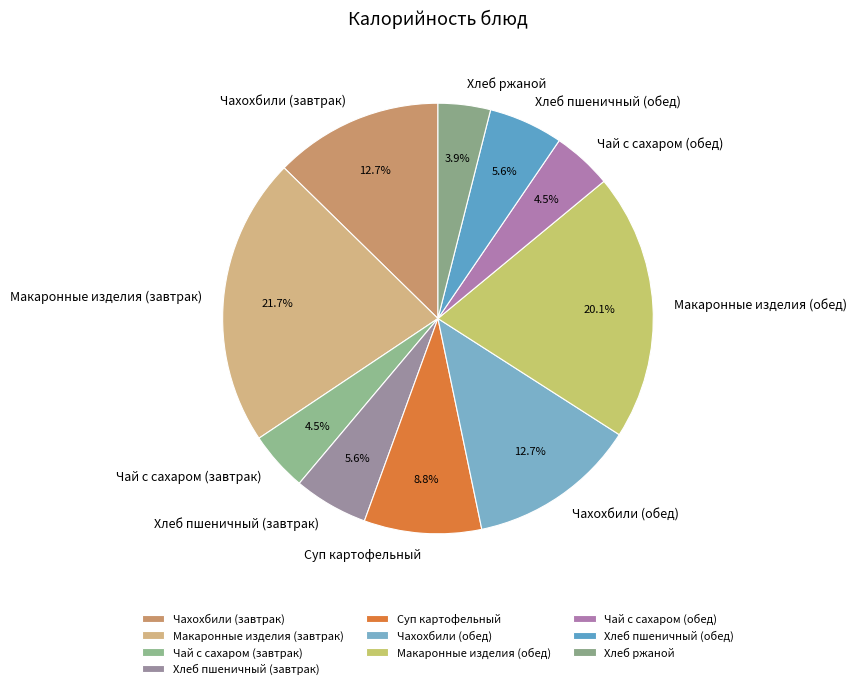

Which category has the biggest portion of the pie?

Макаронные изделия (завтрак)